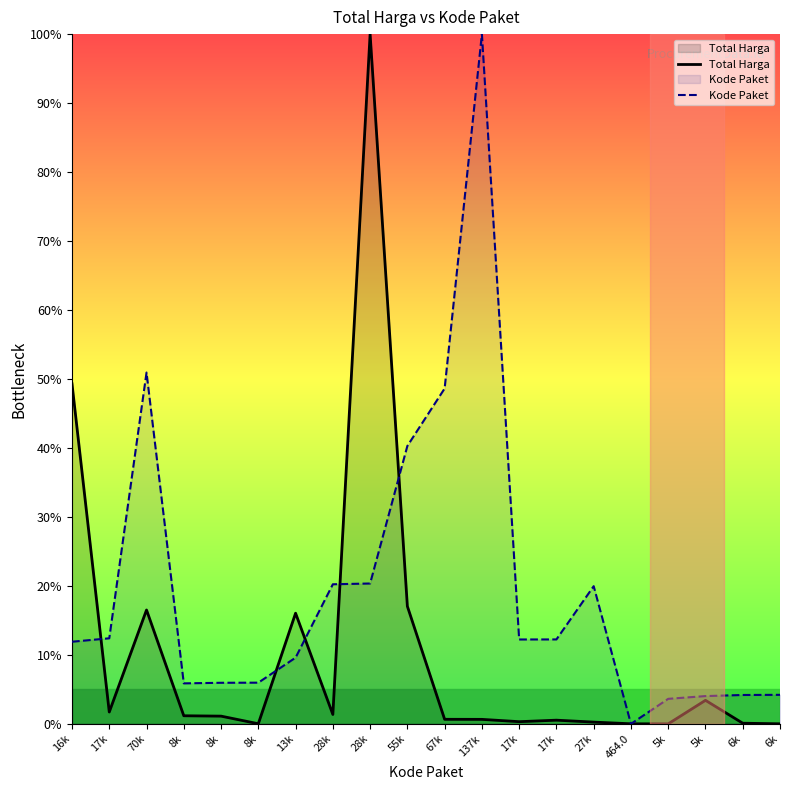

Which series has the largest total across all categories?

Kode Paket